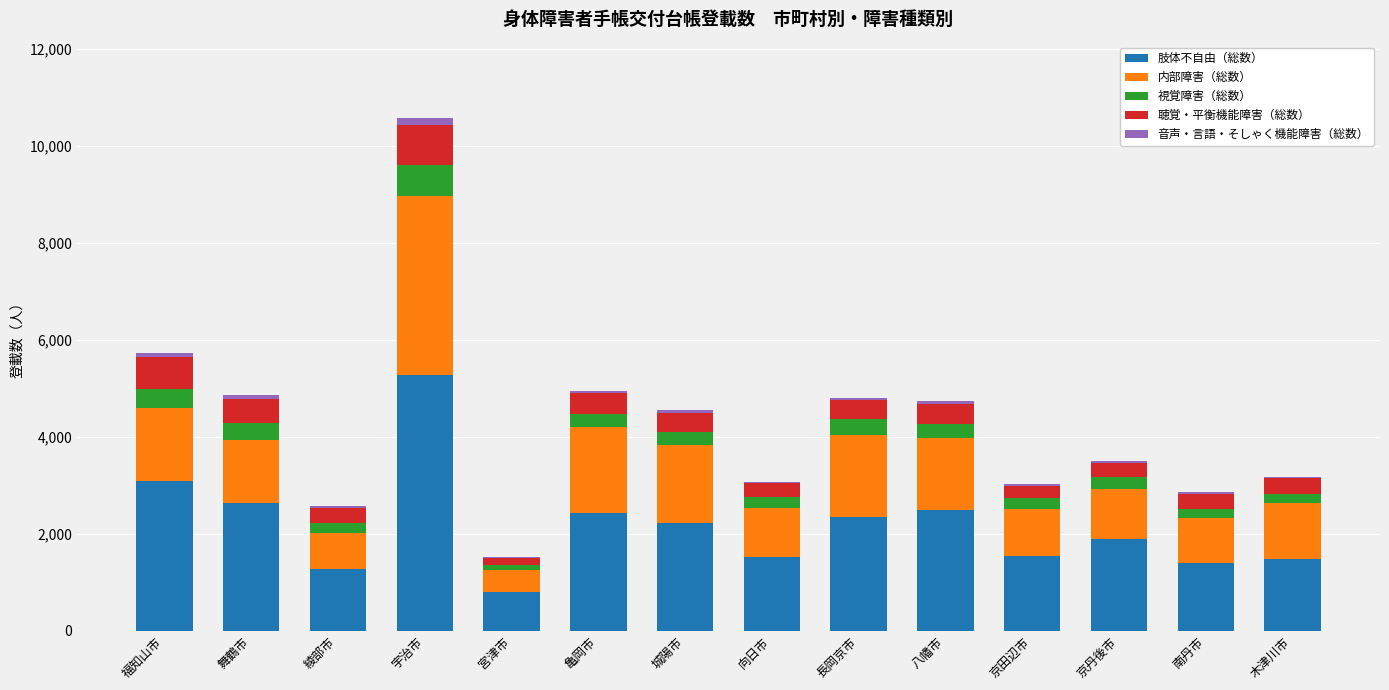

True or false: 肢体不自由（総数） has a value of 4055 at 長岡京市.

False